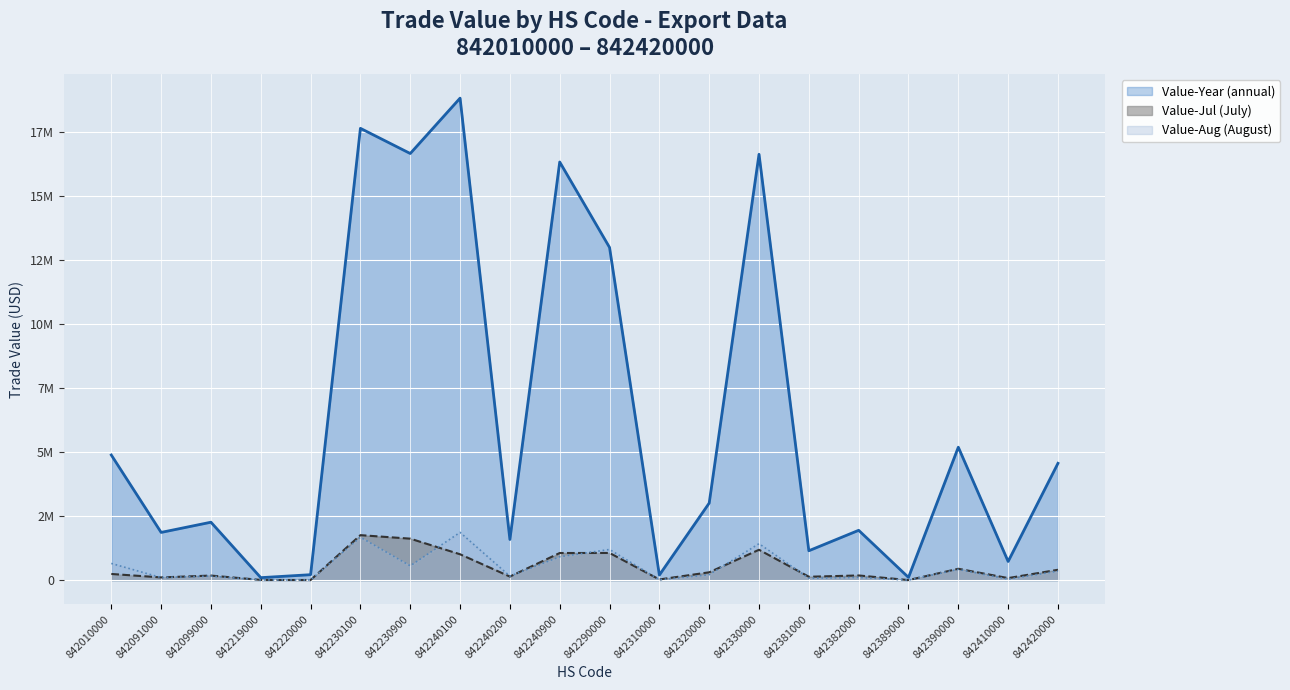

What is the value of the Value-Jul point at the 5th from the left?

5064